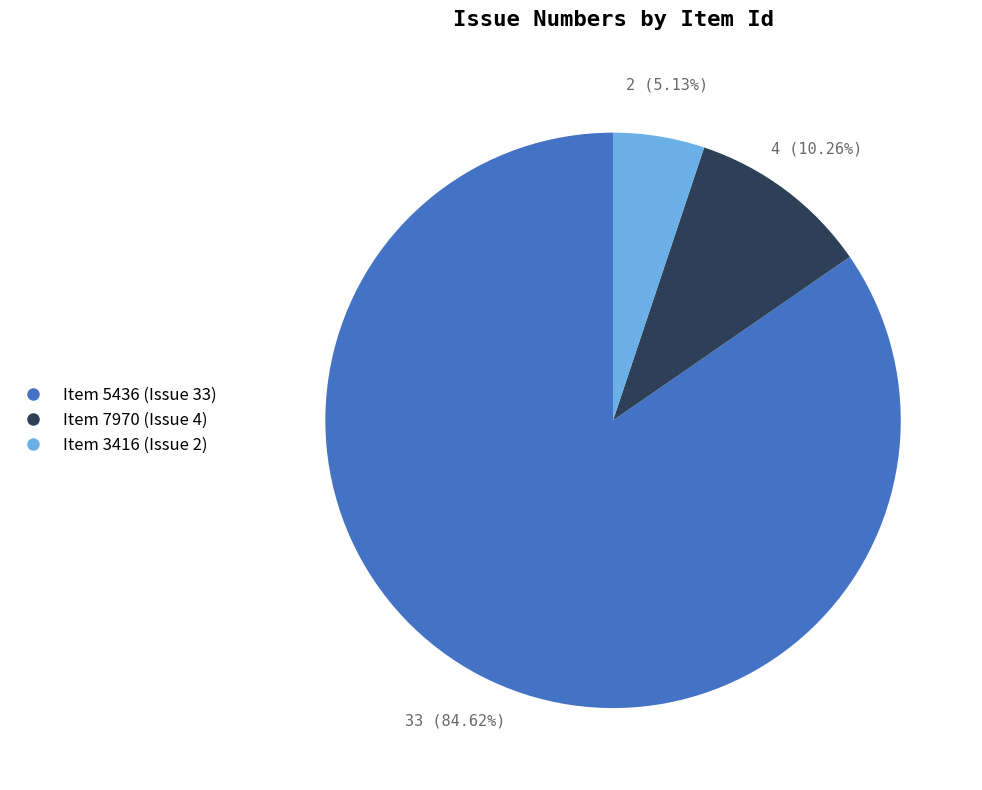

What is the largest slice in the pie chart?

Item 5436 (Issue 33)